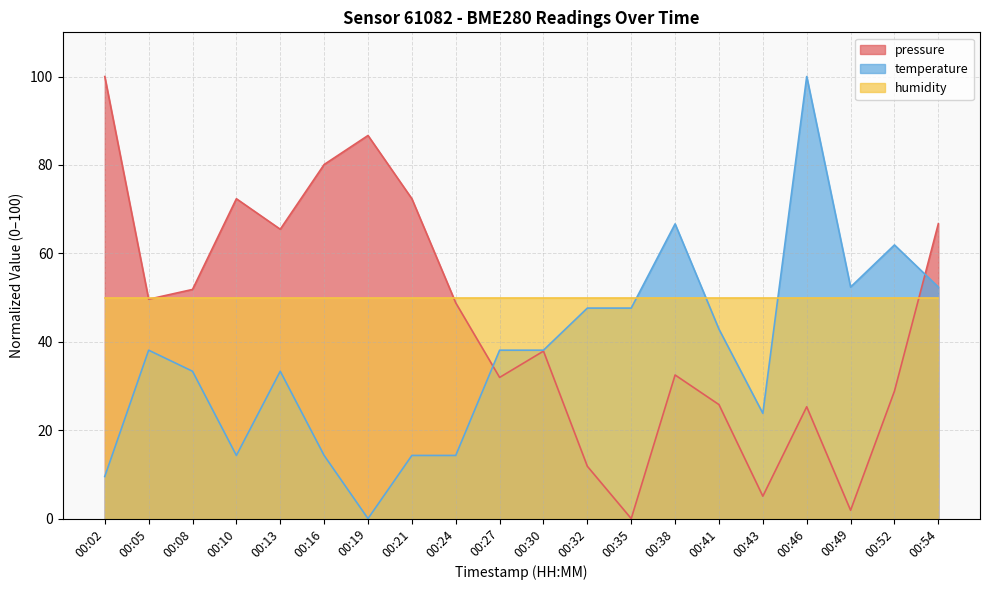

What is the value of the pressure point at the 1st from the left?

100.0